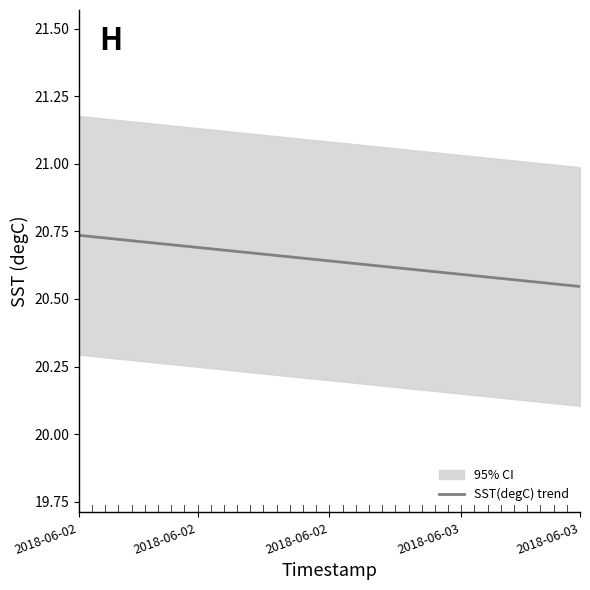

What is the ratio of the value at 30 to the value at 14?

1.0